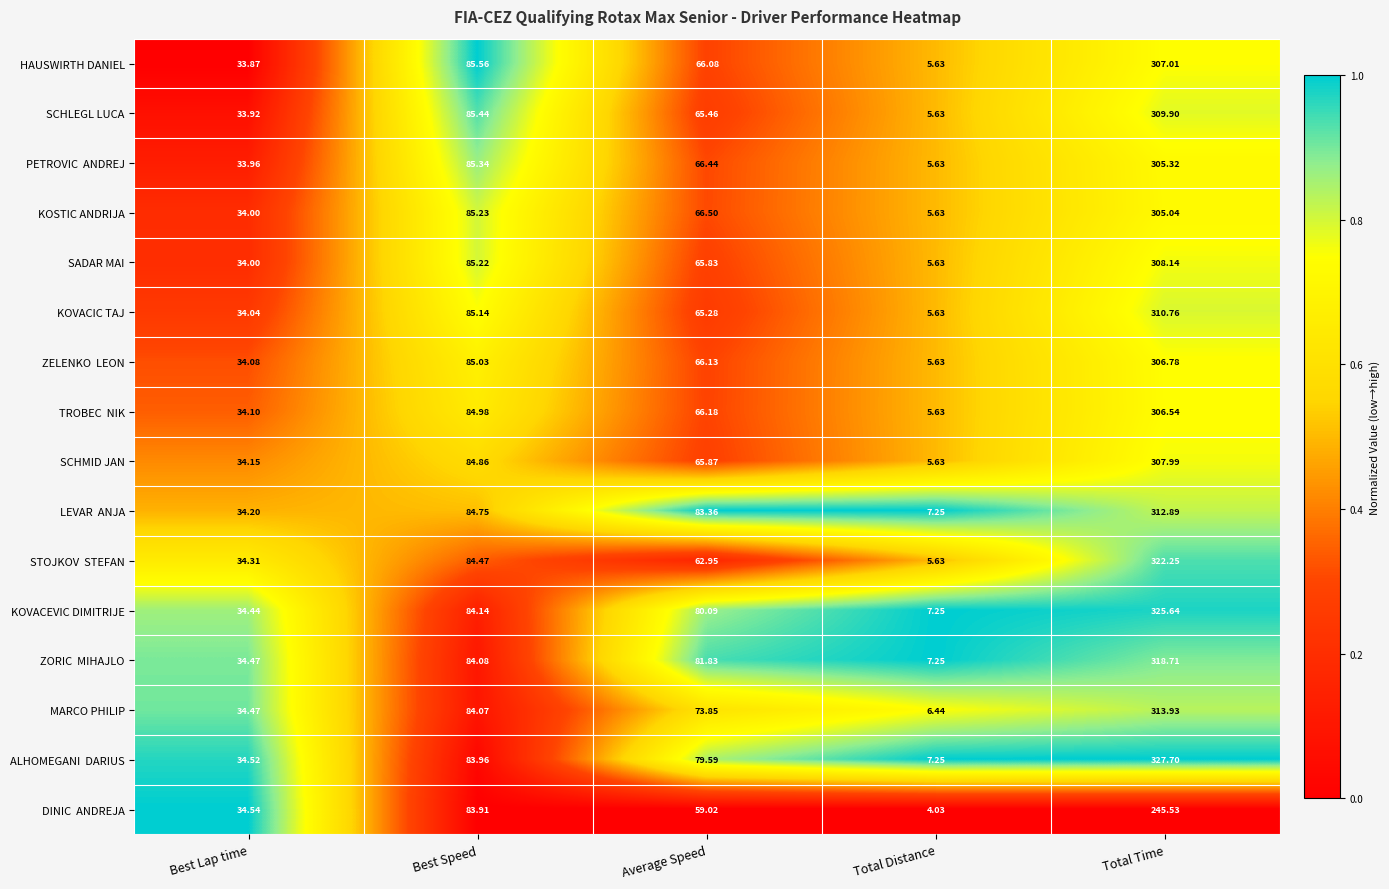

At which label does HAUSWIRTH DANIEL reach its peak?

Total Time